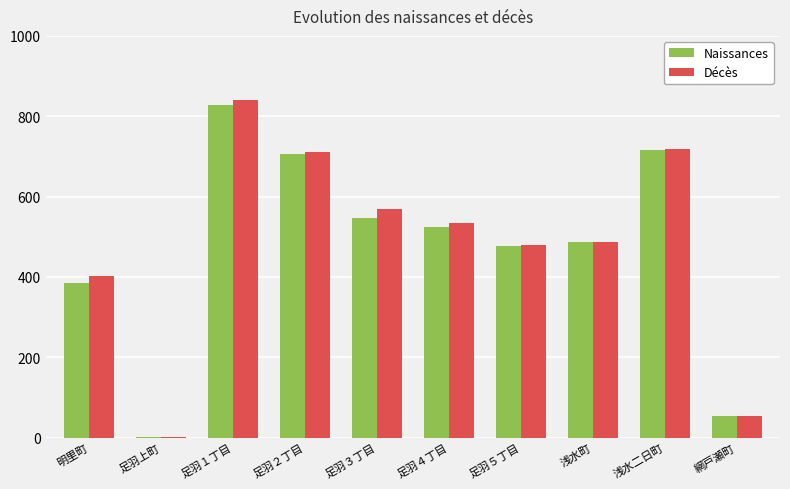

Reading left to right, extract all data points from this chart.

Naissances: 明里町=386	足羽上町=2	足羽１丁目=828	足羽２丁目=707	足羽３丁目=546	足羽４丁目=523	足羽５丁目=476	浅水町=486	浅水二日町=716	網戸瀬町=53
Décès: 明里町=403	足羽上町=2	足羽１丁目=841	足羽２丁目=710	足羽３丁目=569	足羽４丁目=534	足羽５丁目=479	浅水町=488	浅水二日町=719	網戸瀬町=53